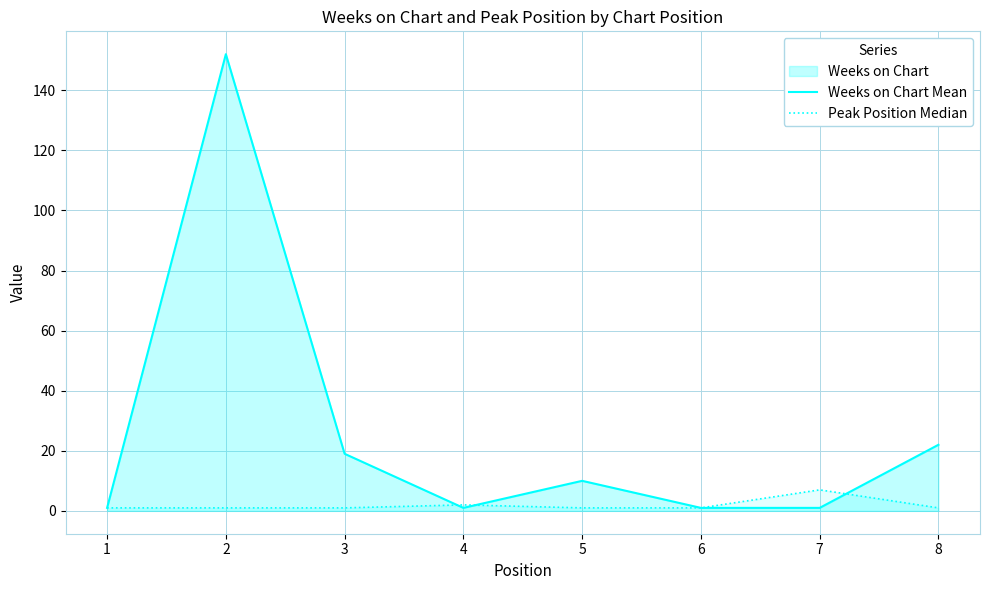

Where is the first local minimum for Weeks on Chart Mean?

4